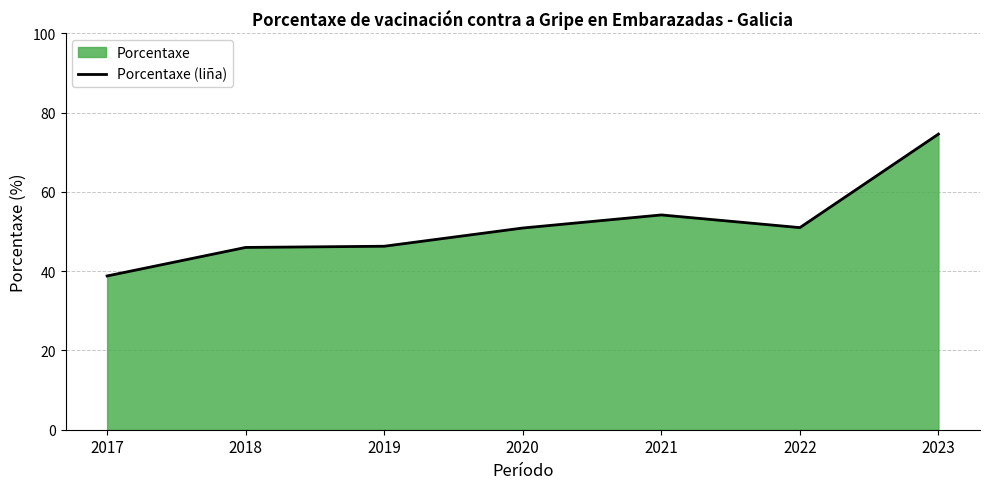

Where is the first local minimum?

2022